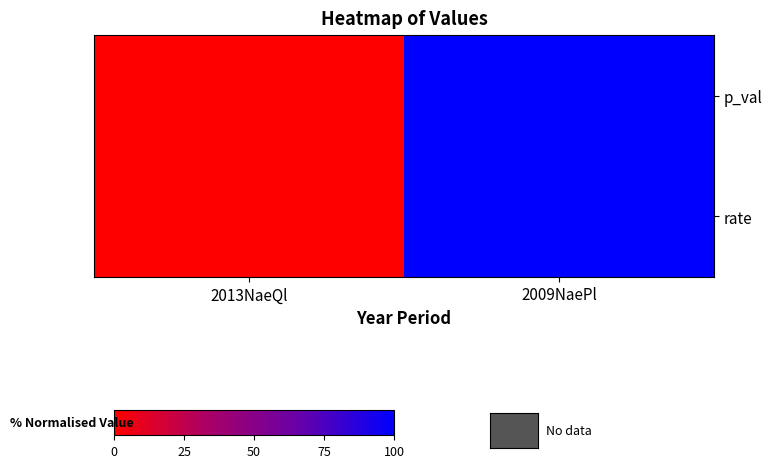

Reading right to left, what are all the values shown in this chart?

p_val: 2009NaePl=100	2013NaeQl=0
rate: 2009NaePl=100	2013NaeQl=0